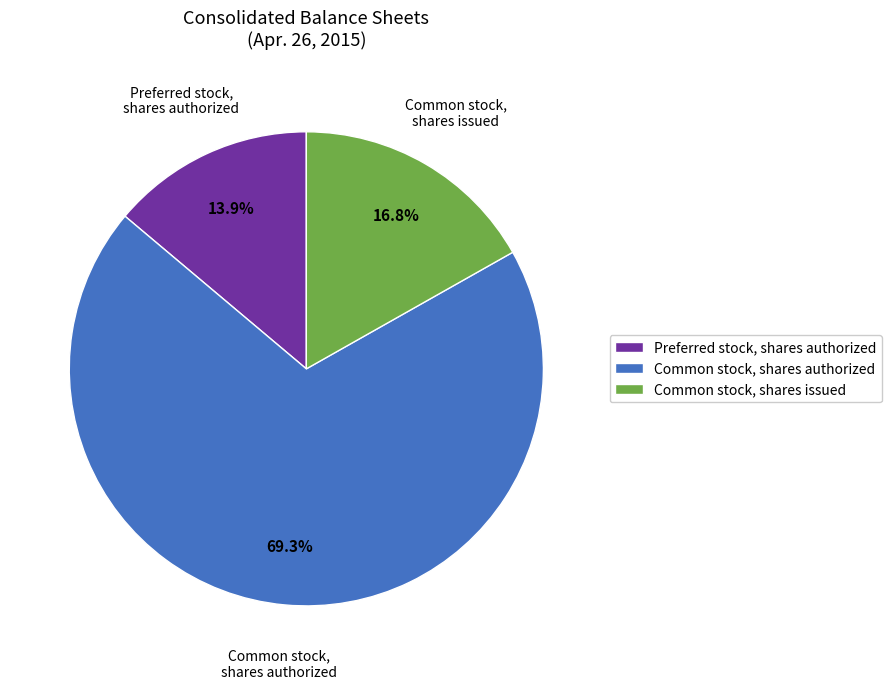

What percentage is the Preferred stock, shares authorized slice, to the nearest percent?

14%